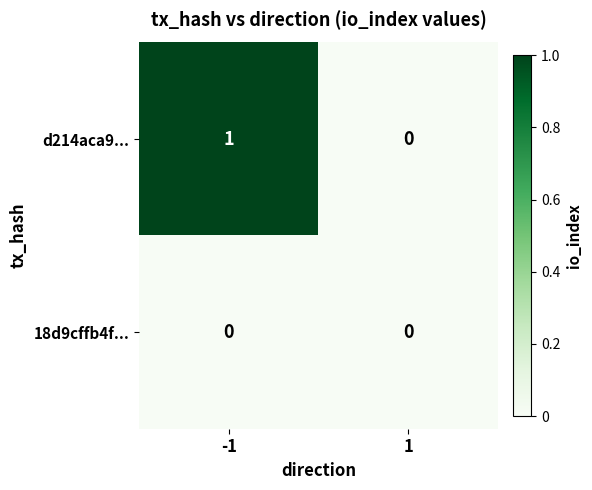

Which series changed the most between -1 and 1?

d214aca9...